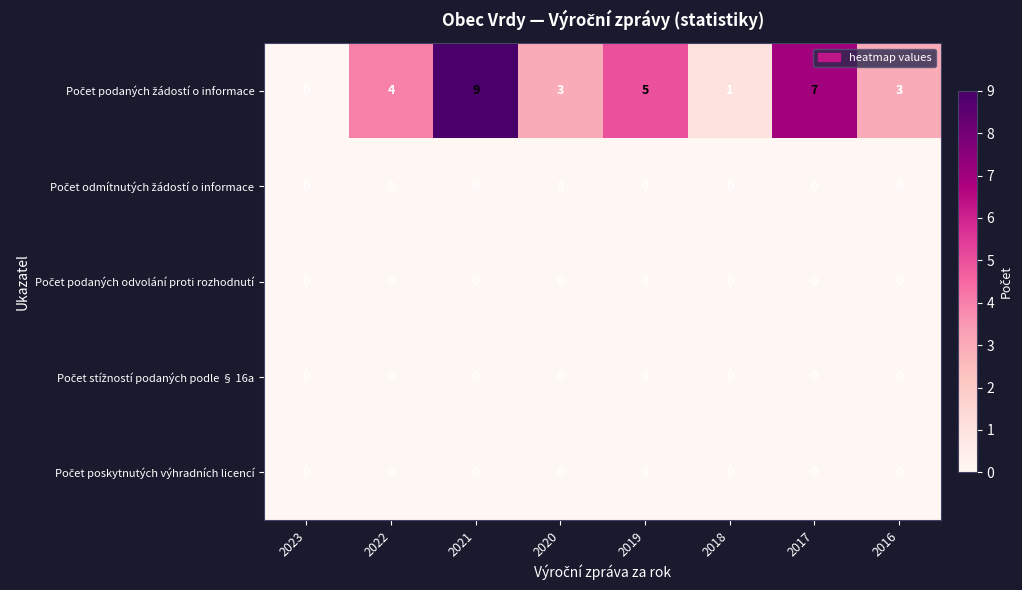

At which category is the sum across all series the highest?

2021